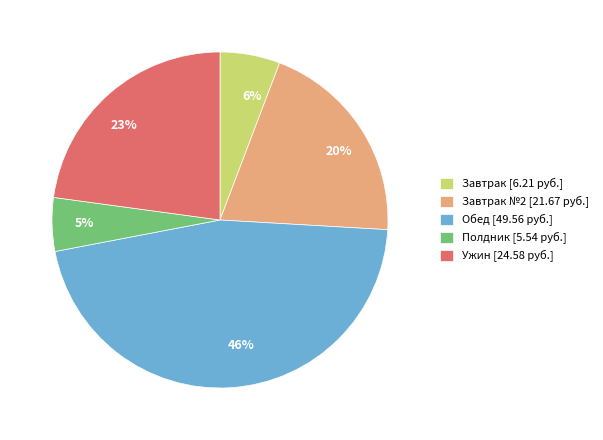

What percentage is the 5% slice, to the nearest percent?

5%